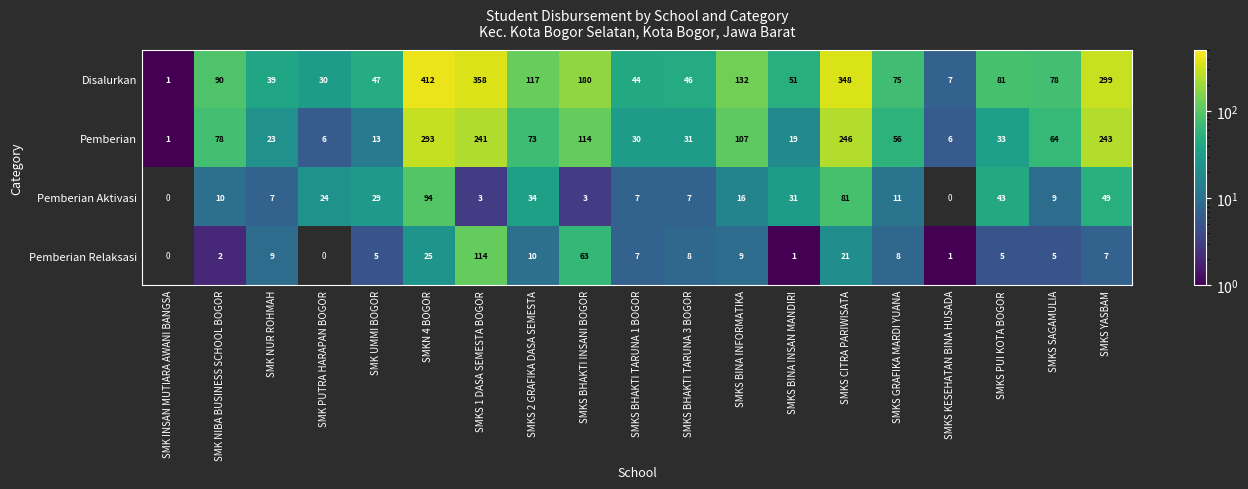

What is the average value of the Pemberian series?

88